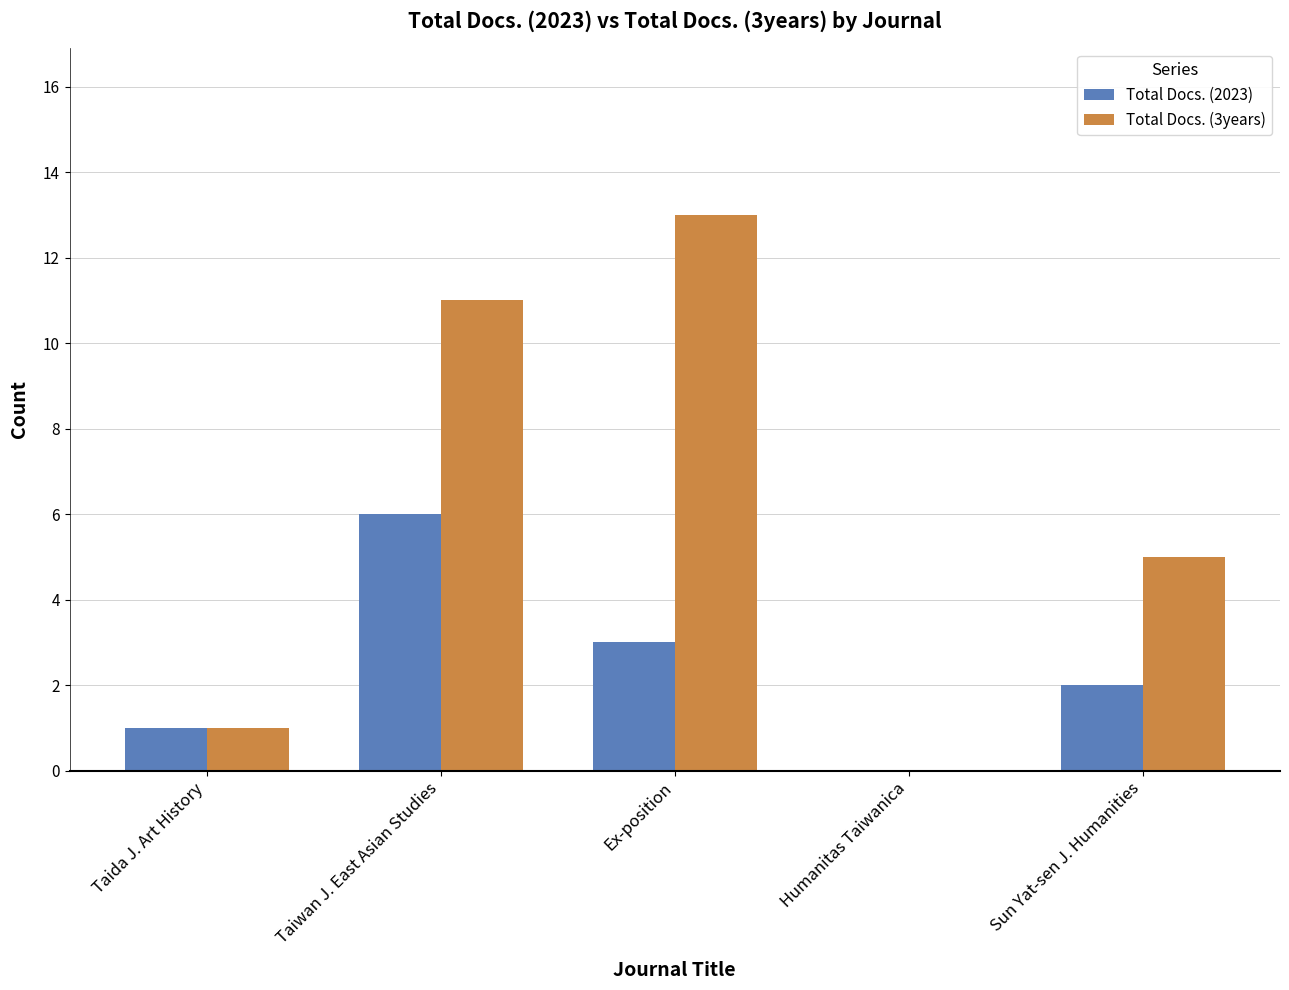

What is the sum of all Total Docs. (2023) values?

12